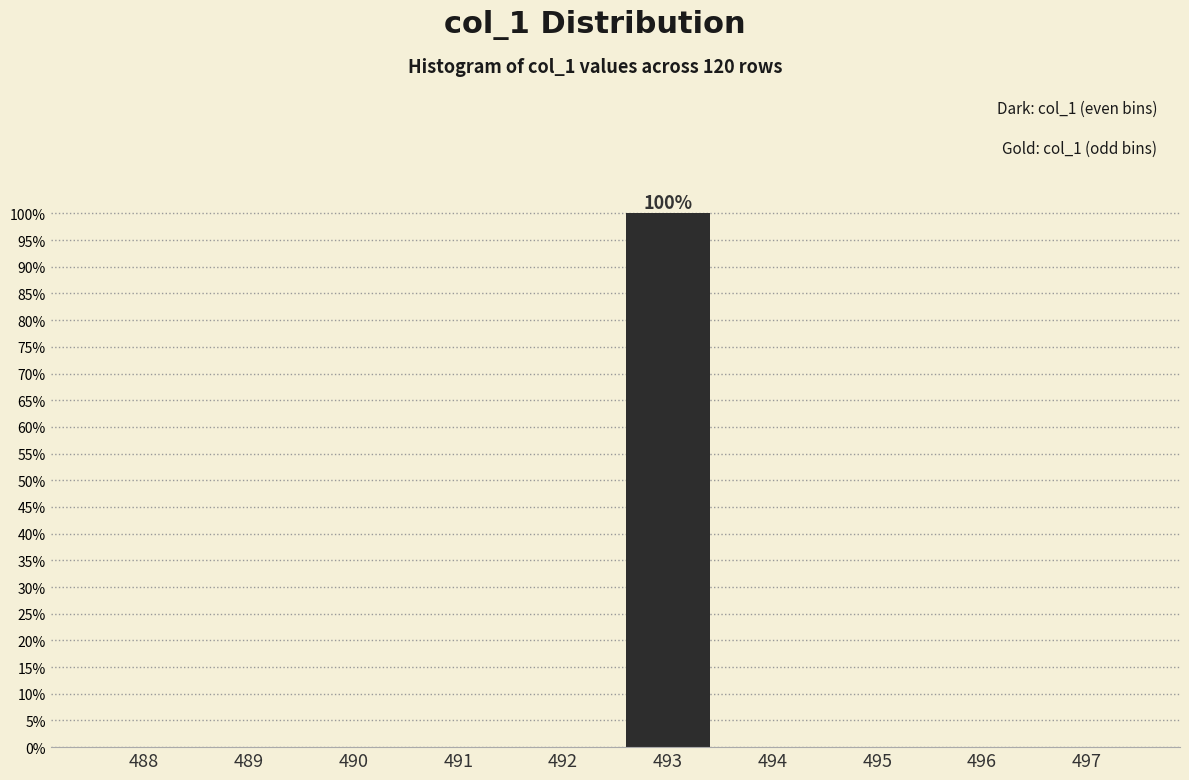

Reading left to right, list all the values displayed in this chart.

488=0	489=0	490=0	491=0	492=0	493=100	494=0	495=0	496=0	497=0